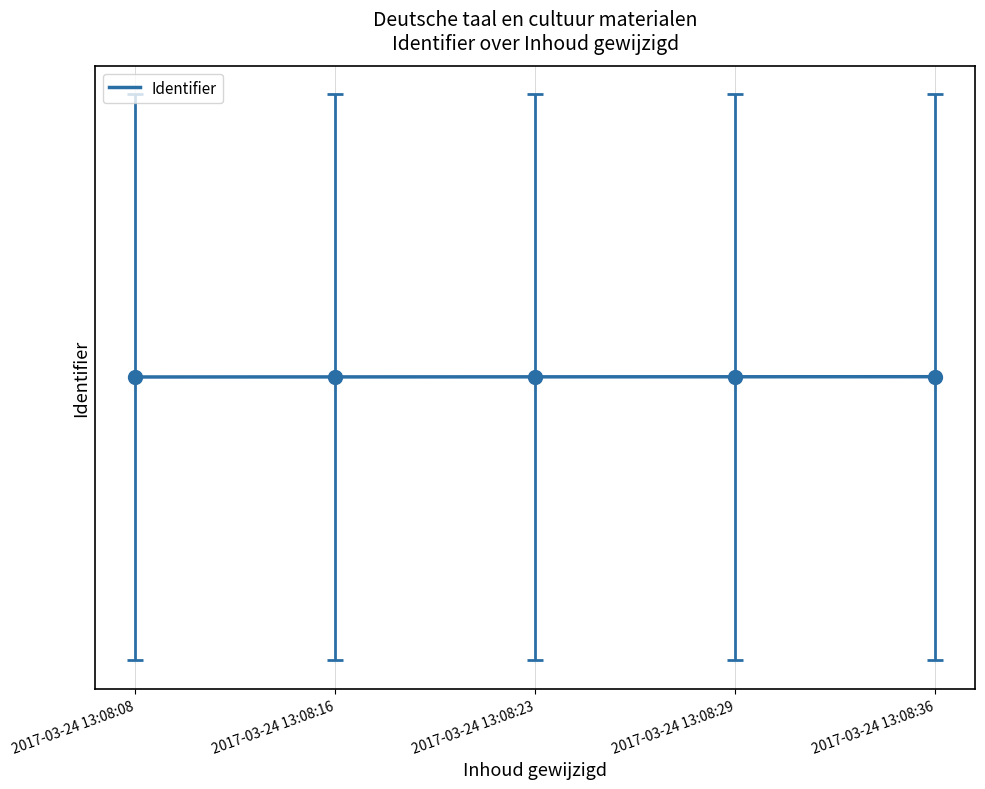

How many values are below 2725592?

2